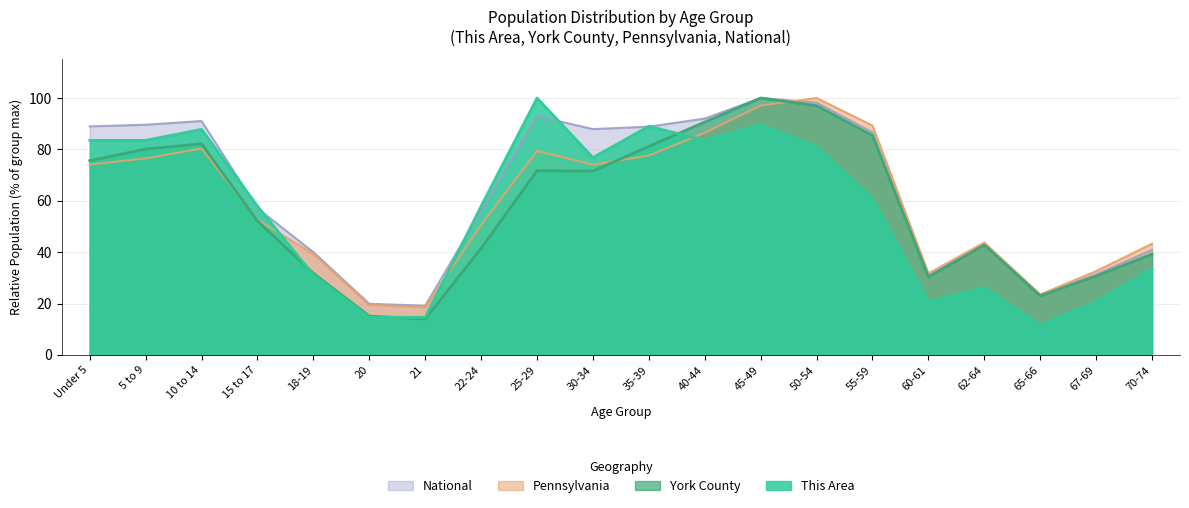

Which label corresponds to the smallest value in the chart?

65-66